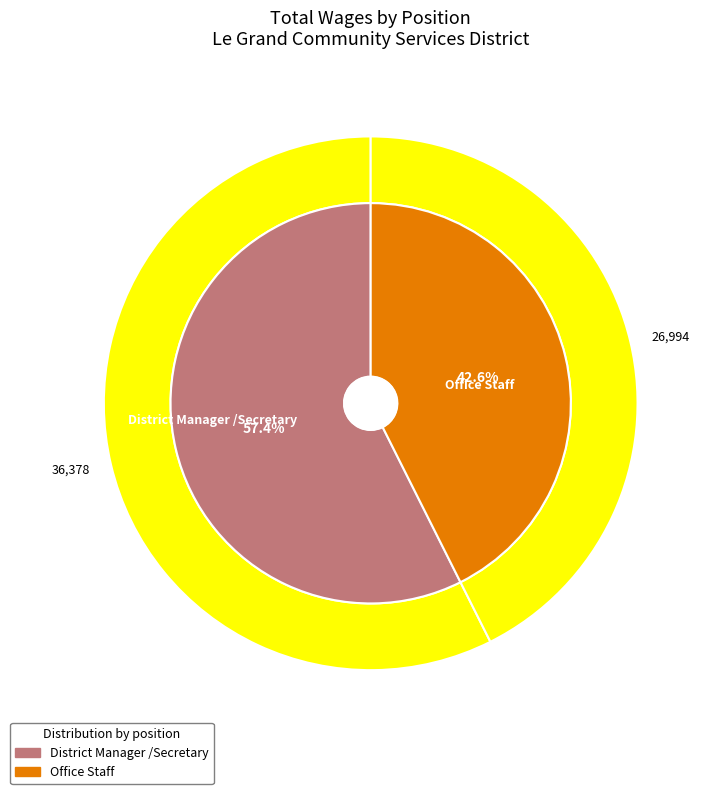

Is there any slice that represents more than half of the pie?

Yes